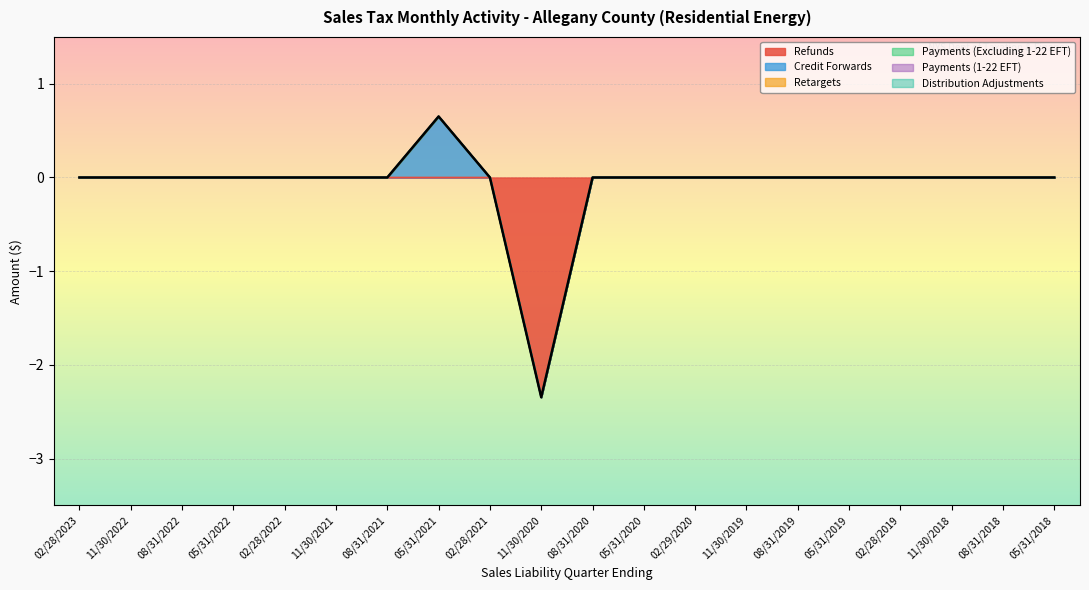

How many lines are shown in the chart?

6